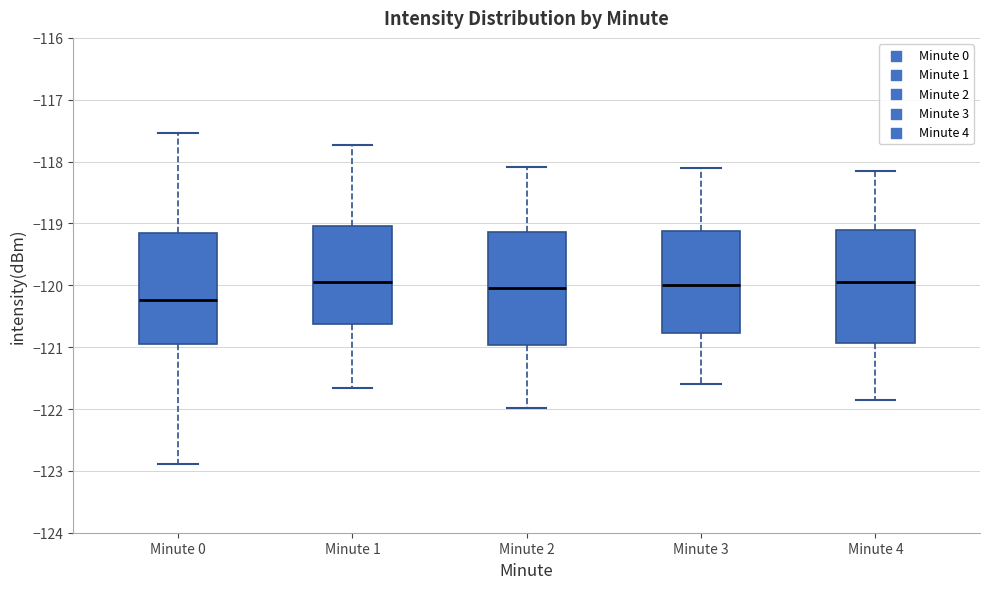

Reading left to right, transcribe this box plot: for each box, give where its median line is, the range the box spans, and where its two whiskers end, as read against the y-axis. The values are not printed on the chart, so give them approximately, as read against the axis.

Minute 0: median -120.2, box -120.9 to -119.2, whiskers -122.9 to -117.5
Minute 1: median -119.9, box -120.6 to -119.0, whiskers -121.7 to -117.7
Minute 2: median -120.0, box -121.0 to -119.1, whiskers -122.0 to -118.1
Minute 3: median -120.0, box -120.8 to -119.1, whiskers -121.6 to -118.1
Minute 4: median -119.9, box -120.9 to -119.1, whiskers -121.8 to -118.1